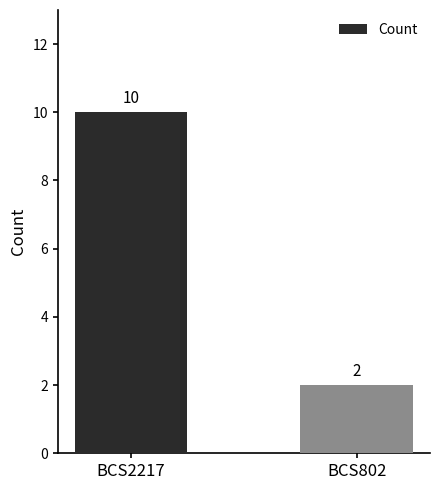

What is the sum of all values?

12